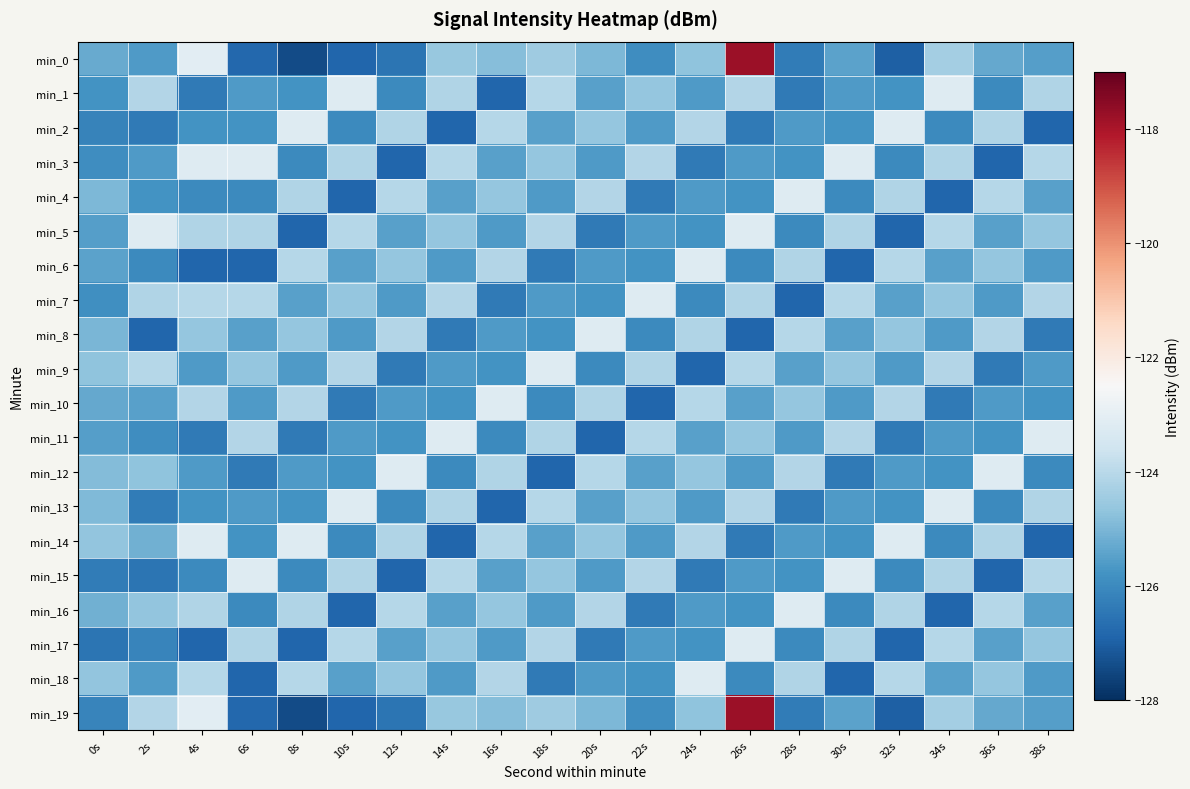

At how many categories does at least one series exceed -124?

19